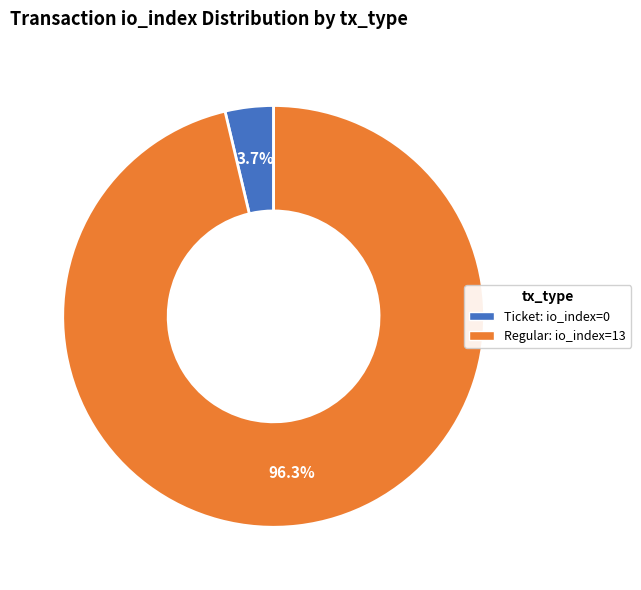

How many slices are in this pie chart?

2